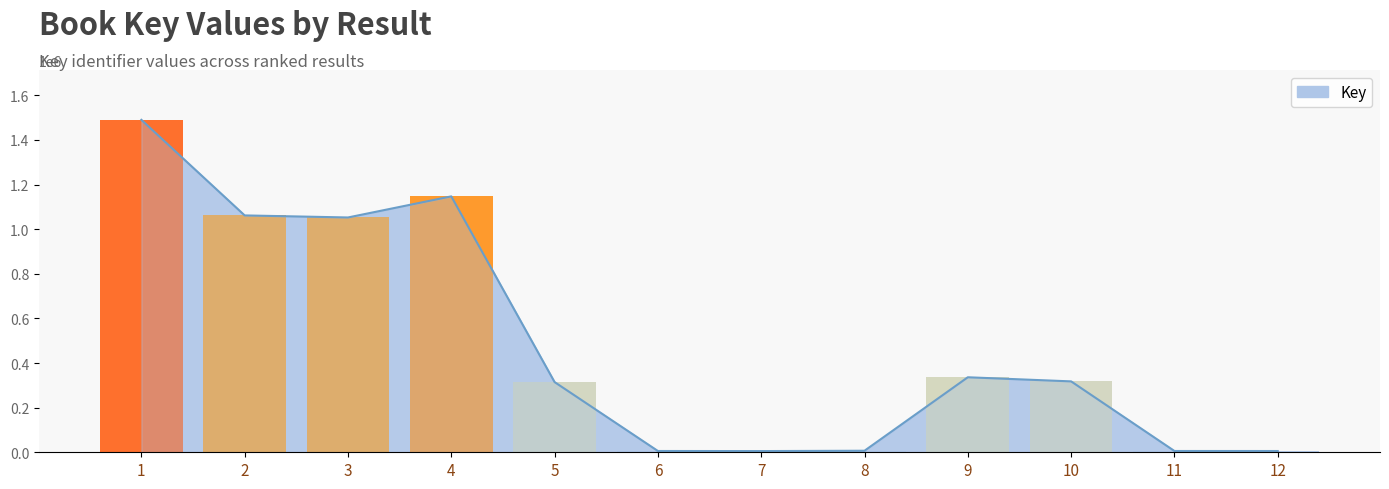

Reading left to right, list all the values displayed in this chart.

1490015	1061698	1052482	1147060	314619	5750	5378	6898	336225	317778	5744	5667